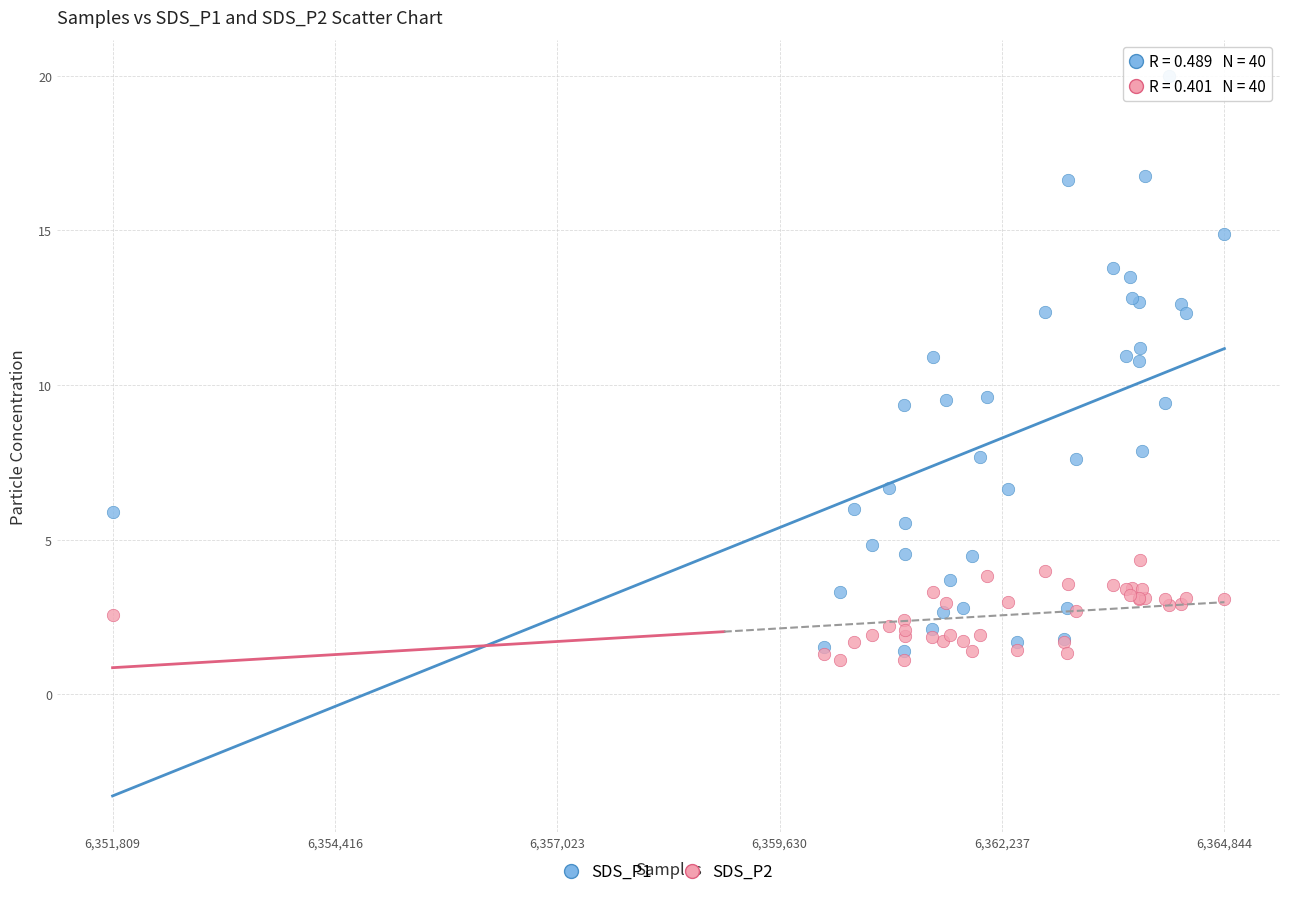

Which series reaches the maximum Y coordinate?

SDS_P1